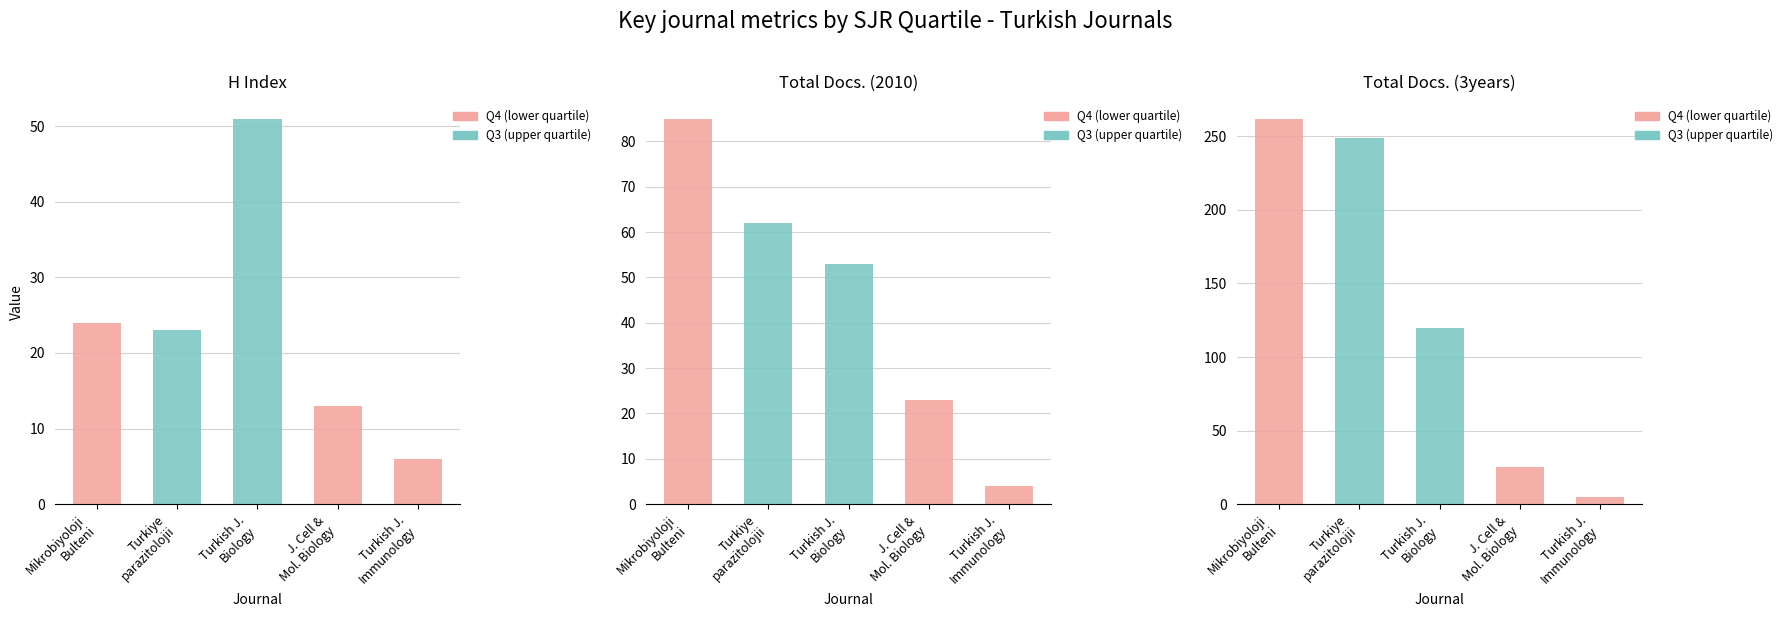

Is it true that Total Docs. (2010) equals 87 at Turkiye parazitolojii dergisi?

False